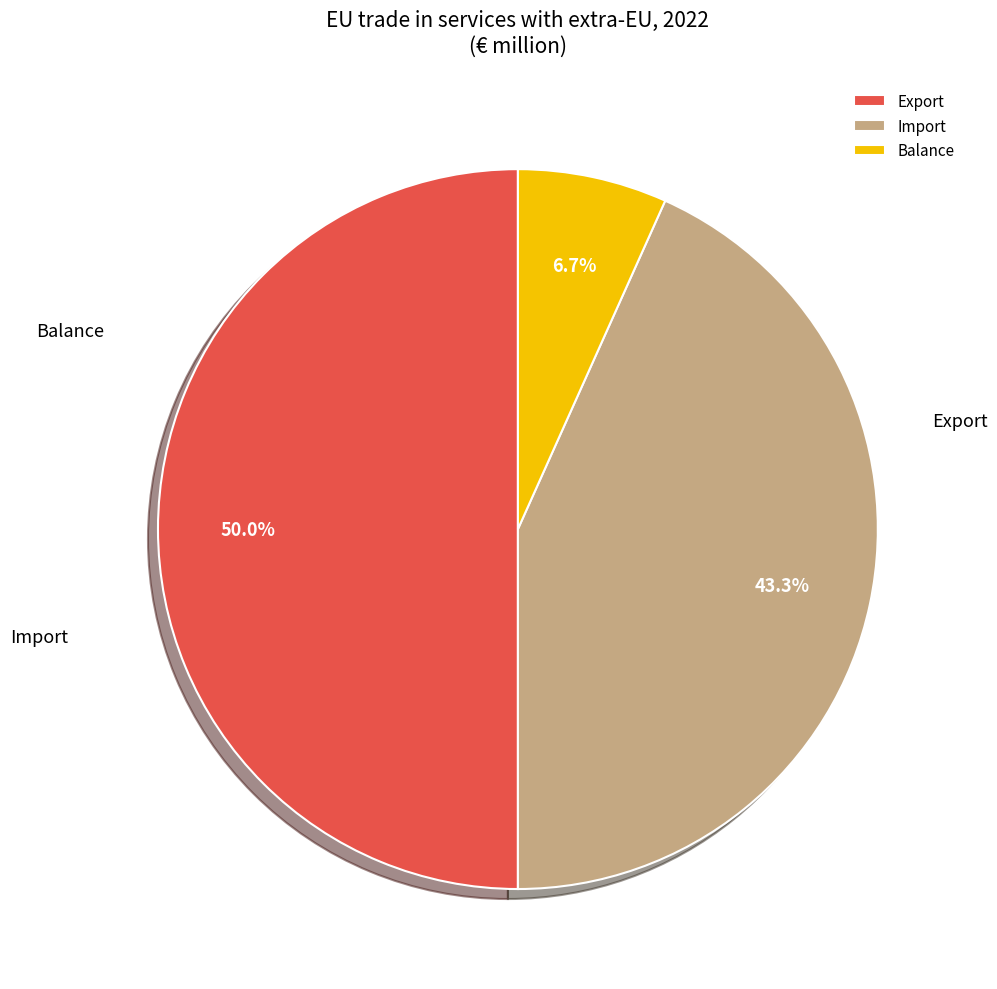

Is it true that Import is 43% of the pie?

True